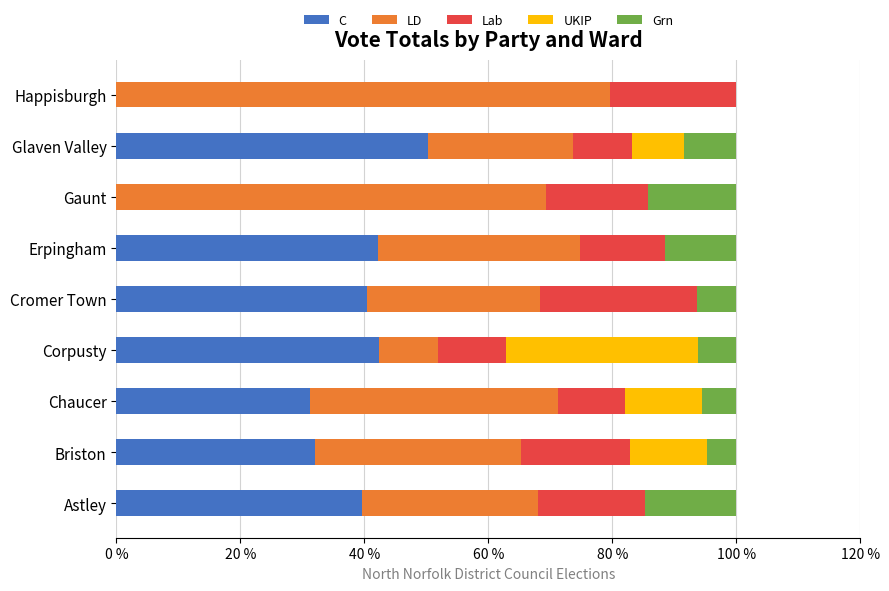

At which label does C reach its peak?

Glaven Valley